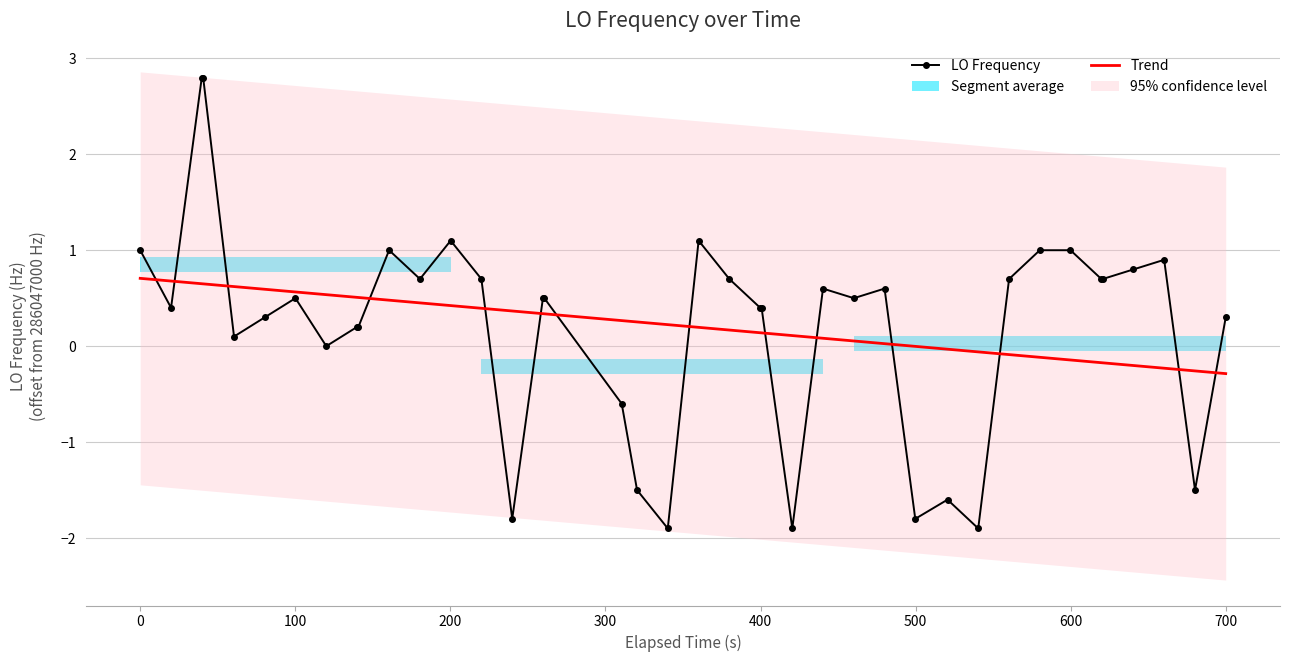

After their last crossing, which series has the higher values: LO Frequency or Trend?

LO Frequency